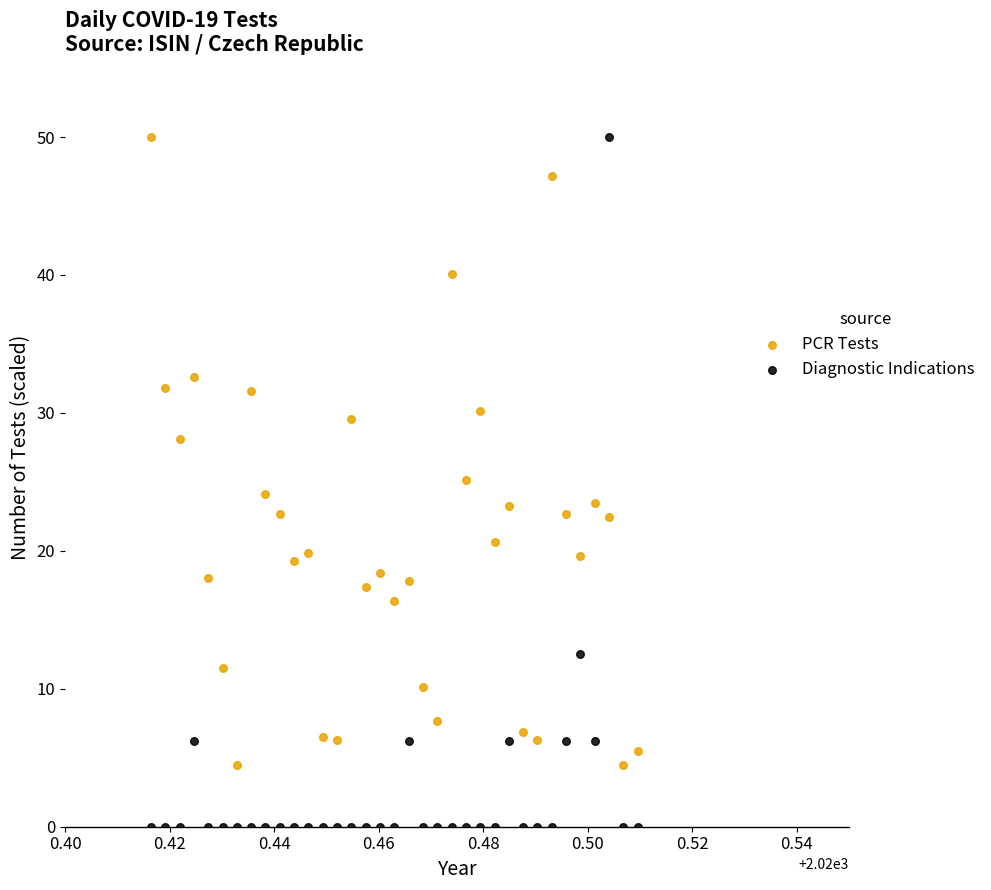

In the PCR Tests series, what Y value is closest to 27?

28.1